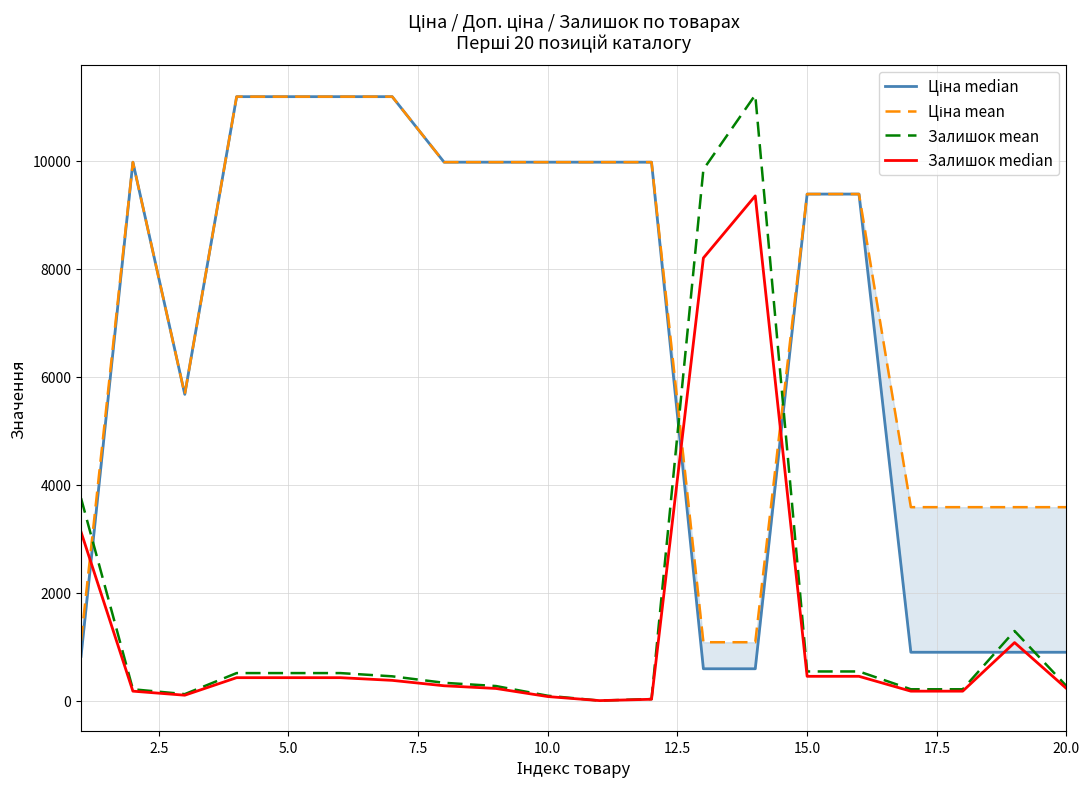

True or false: Залишок mean and Залишок median cross at least once.

False